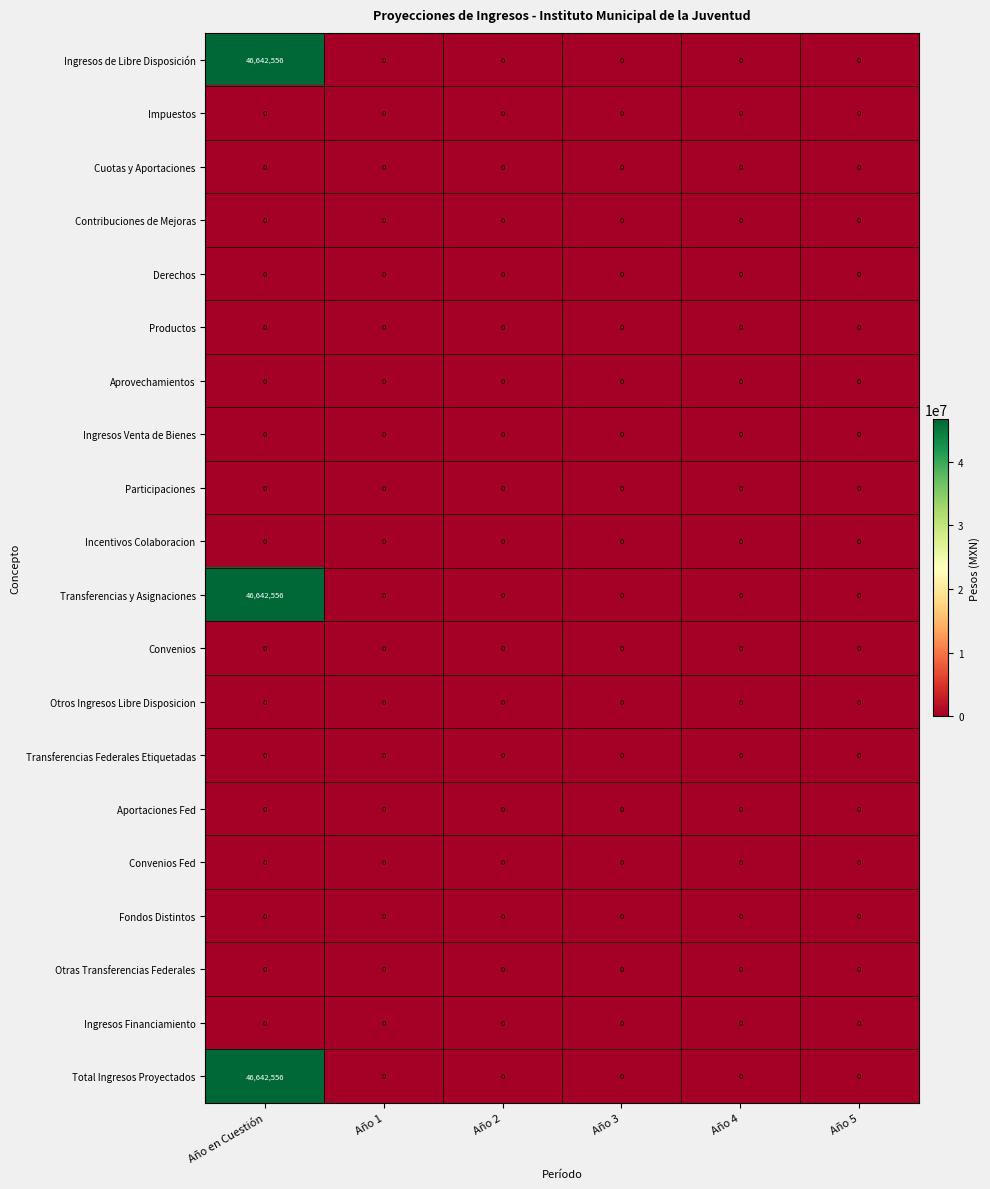

True or false: Productos has a value of 0 at Año 4.

True